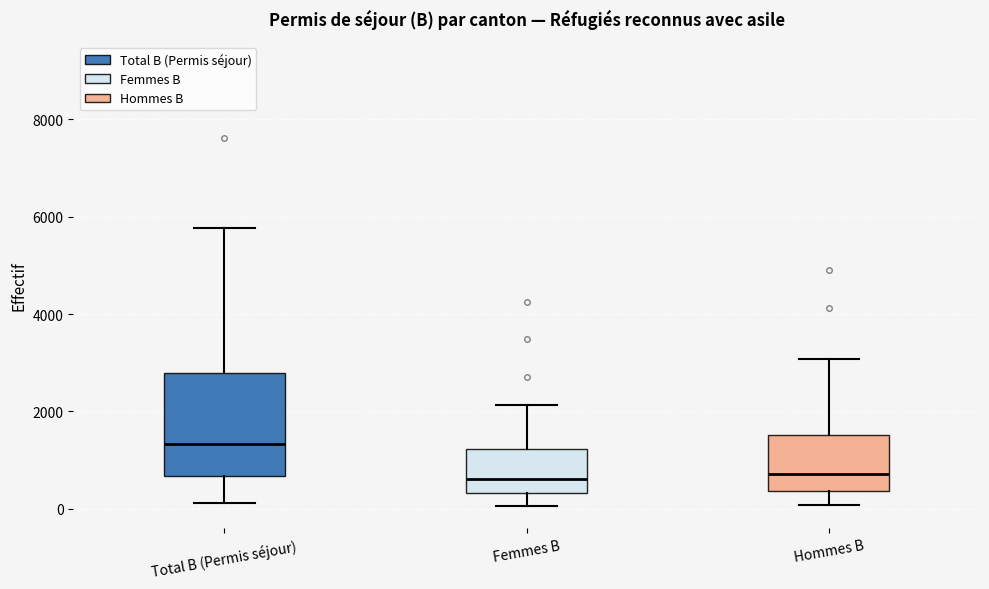

Which box is the tallest, from its lower edge to its upper edge?

Total B (Permis séjour)